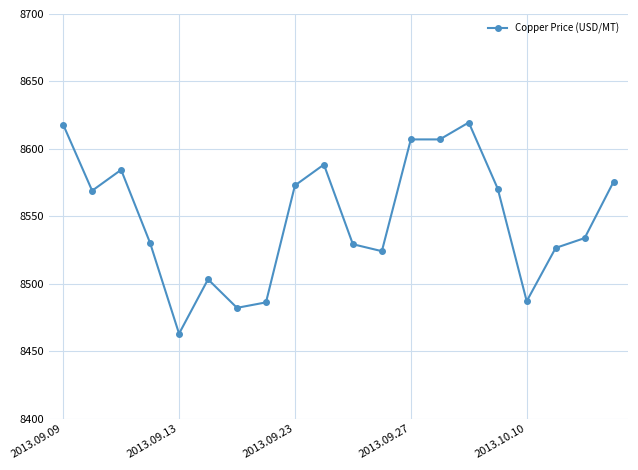

What is the average value?

8548.9